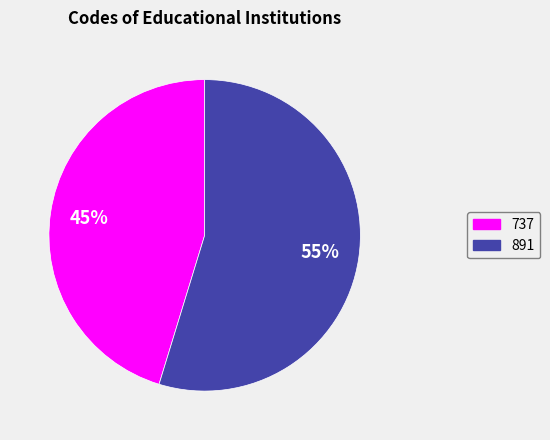

Between 891 and 737, which is larger?

891